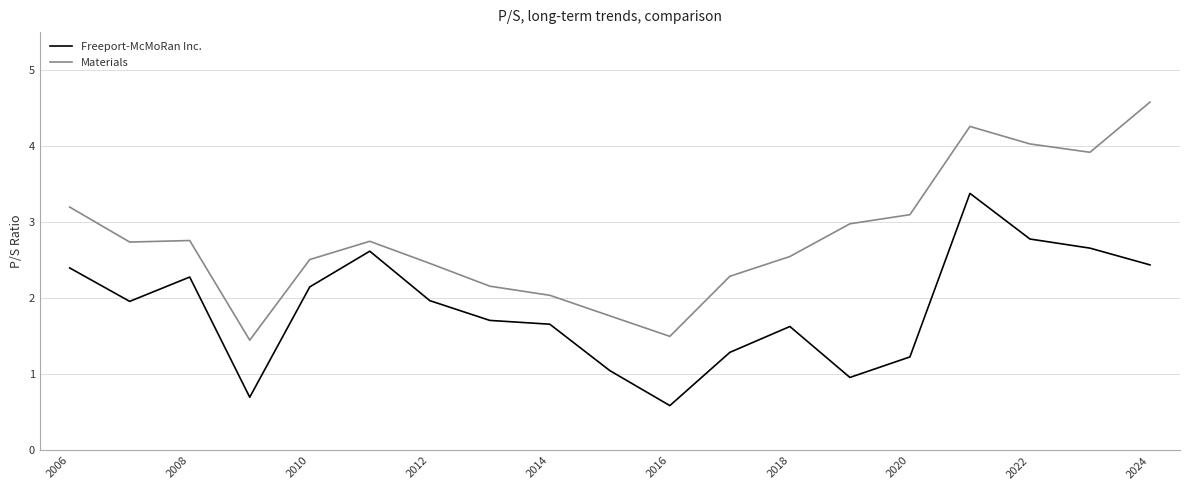

How many interior local peaks does the Freeport-McMoRan Inc. series have?

4